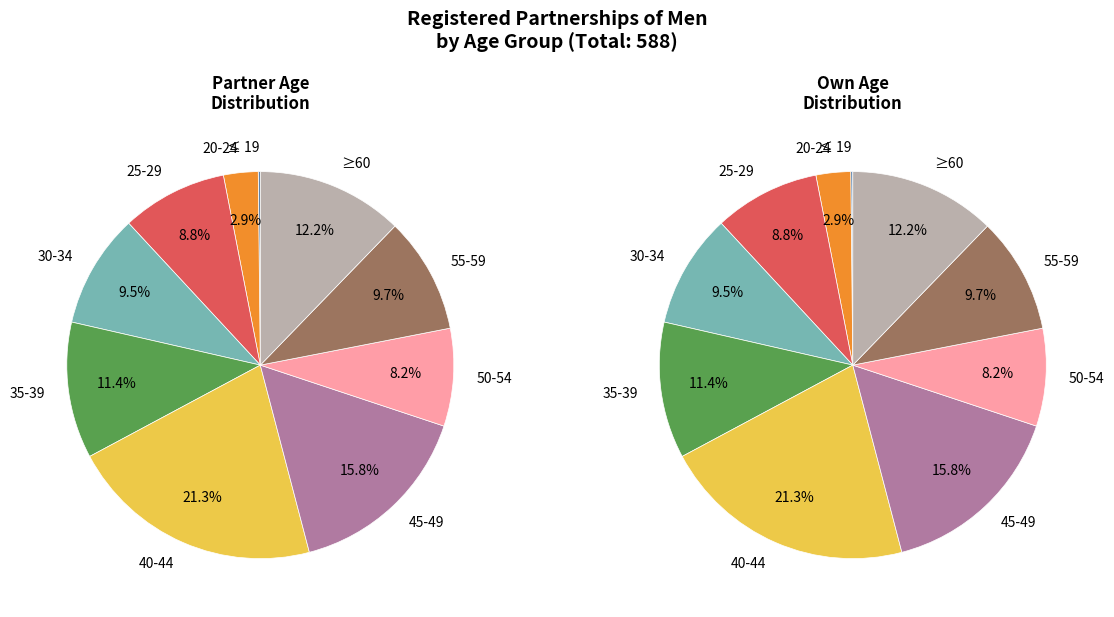

Which category has the biggest portion of the pie?

40-44